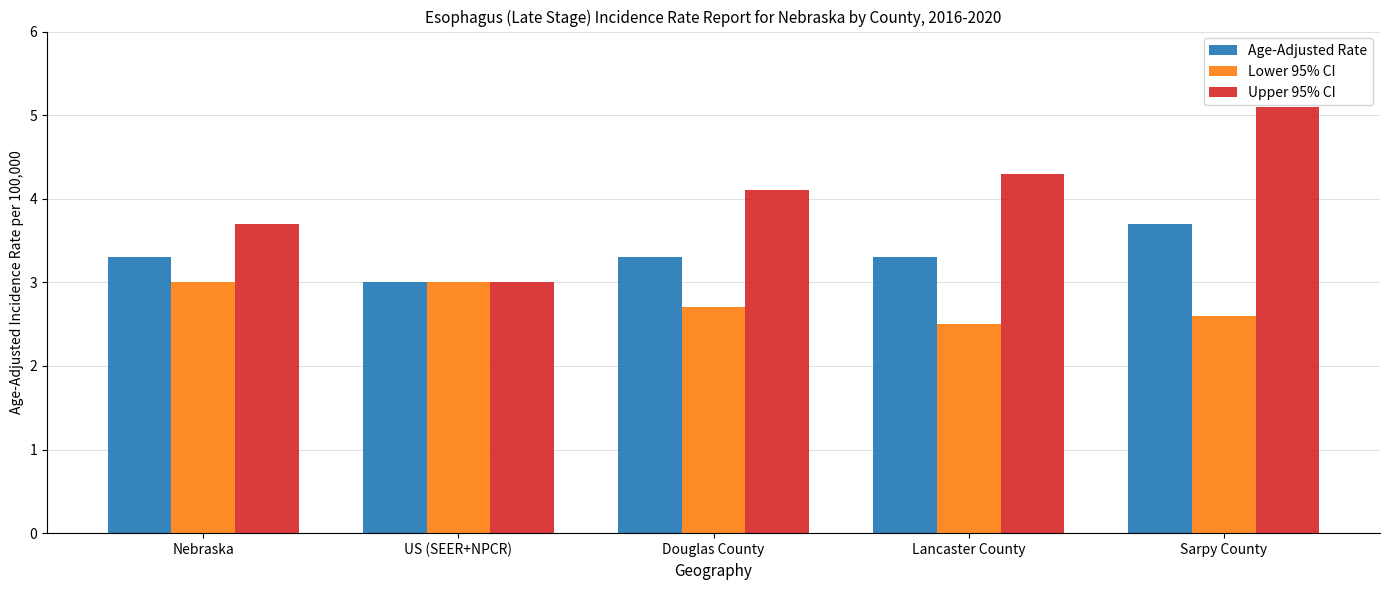

What is the label of the 4th bar from the right?

US (SEER+NPCR)